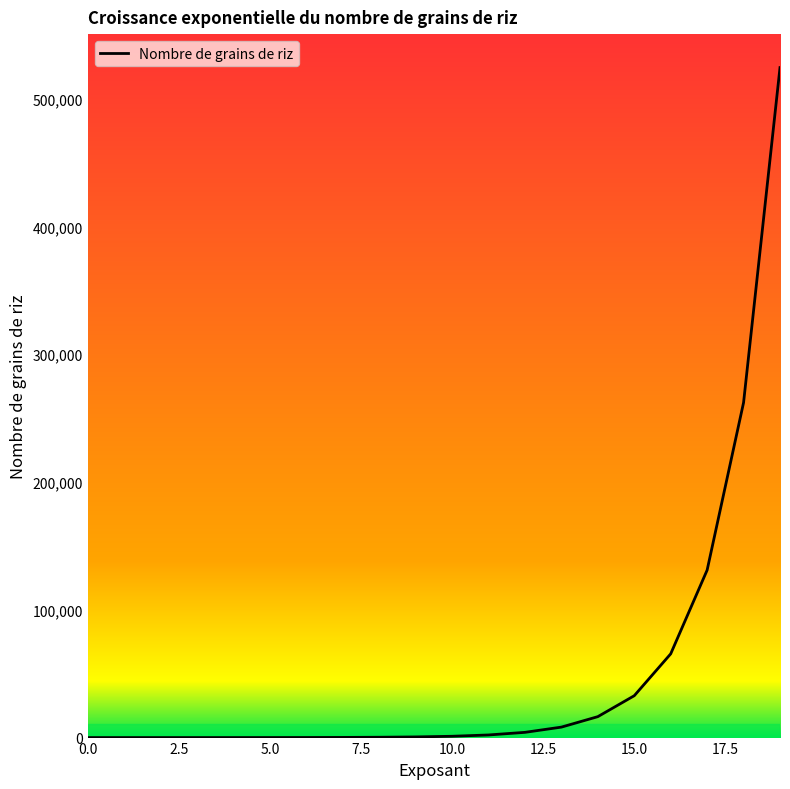

What is the difference between the maximum and minimum values?

524287